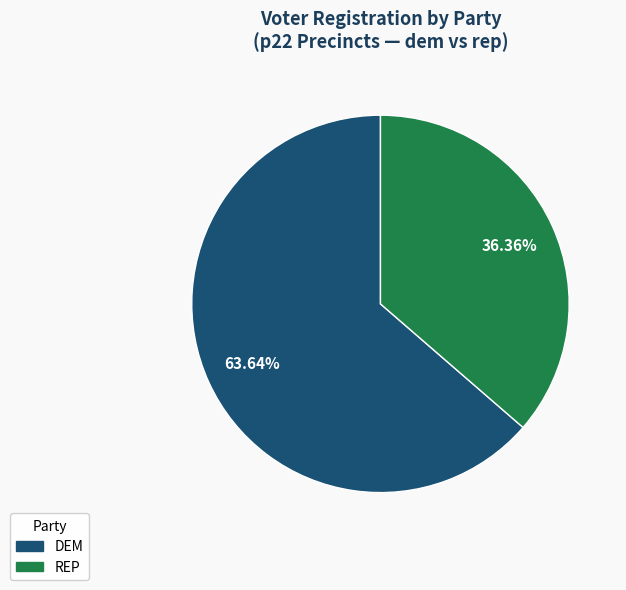

Is there a majority slice in this chart?

Yes